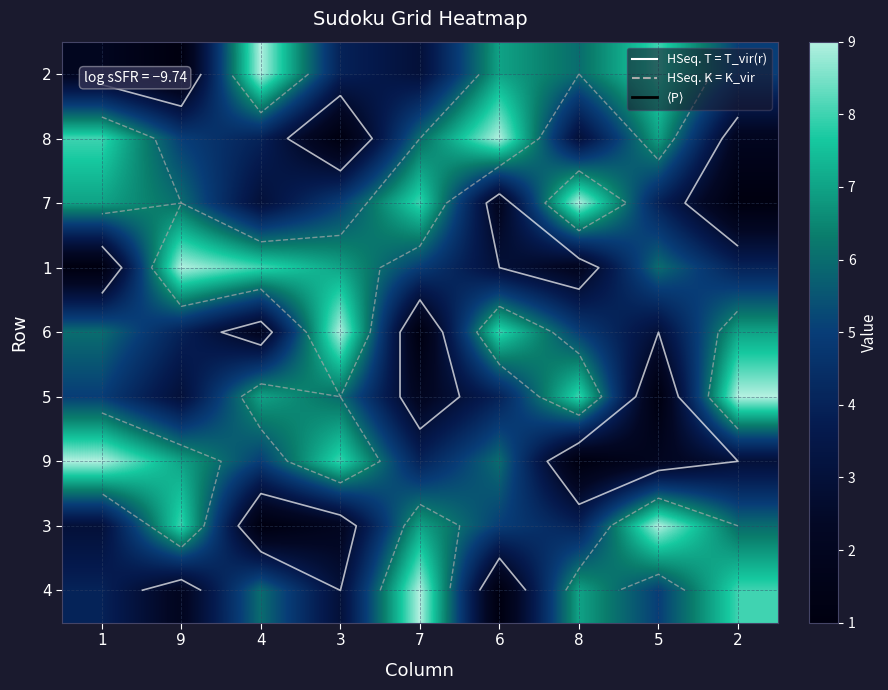

What is the approximate value of 2 at 1?

2